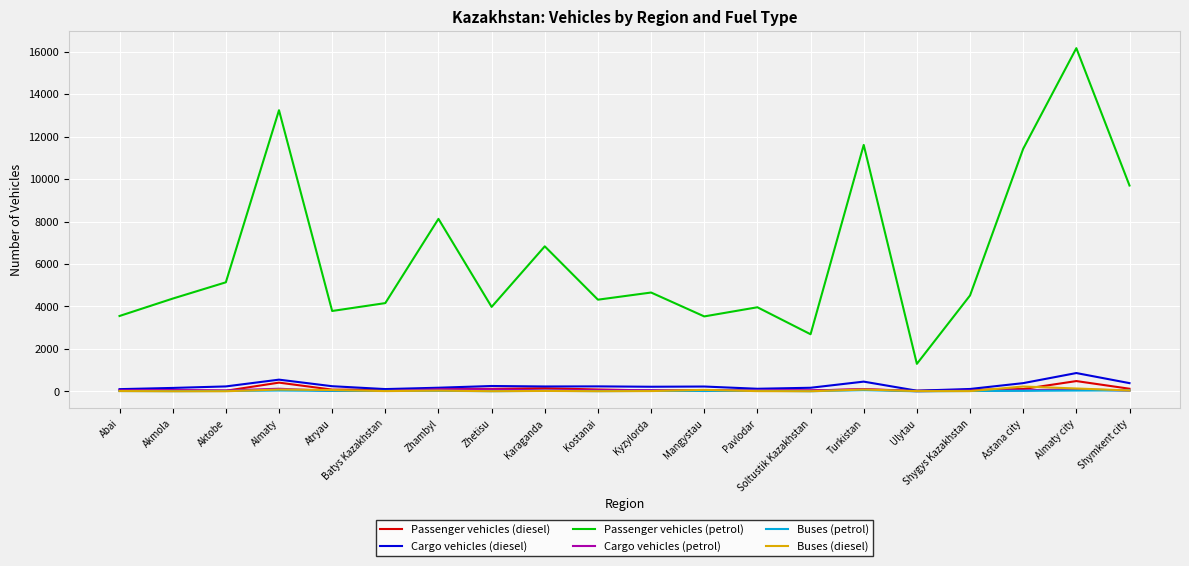

What is the approximate value of Passenger vehicles (petrol) at Kyzylorda?

4658